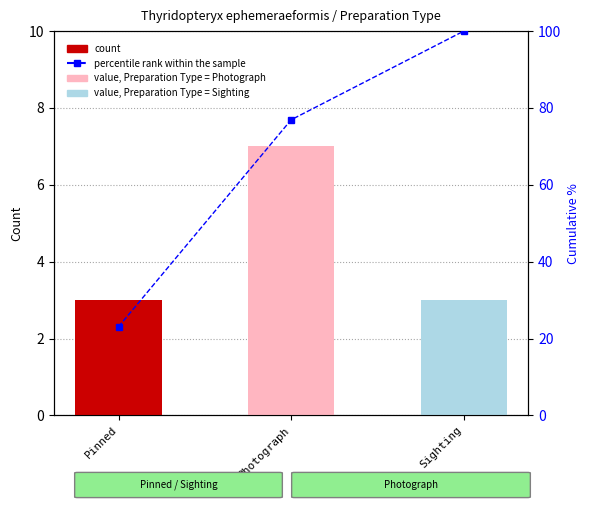

List the labels in order of count value, smallest first.

Pinned, Sighting, Photograph